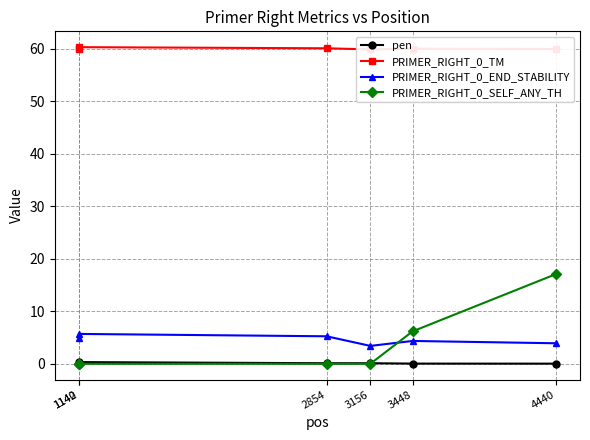

What is the sum of all PRIMER_RIGHT_0_SELF_ANY_TH values?

23.3